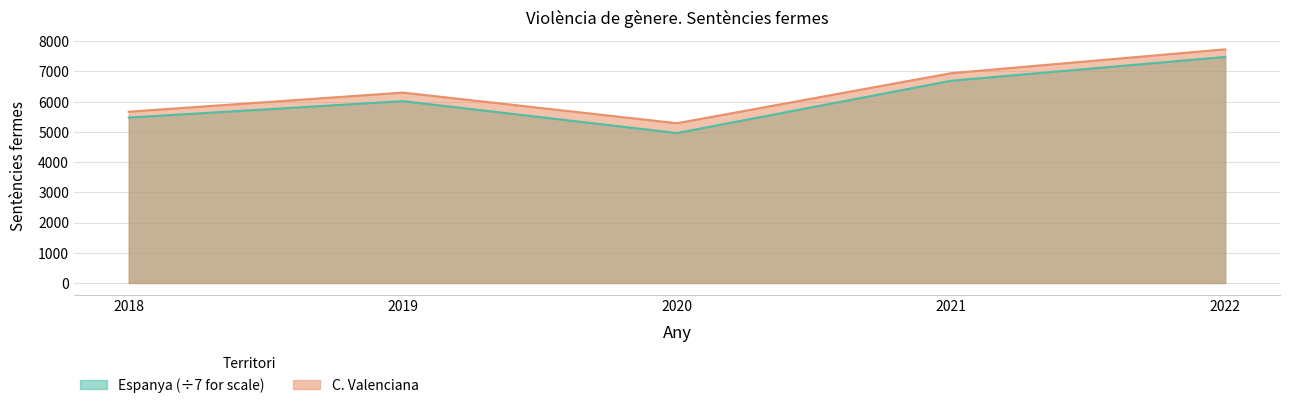

How many values in the Espanya series exceed 6018?

3